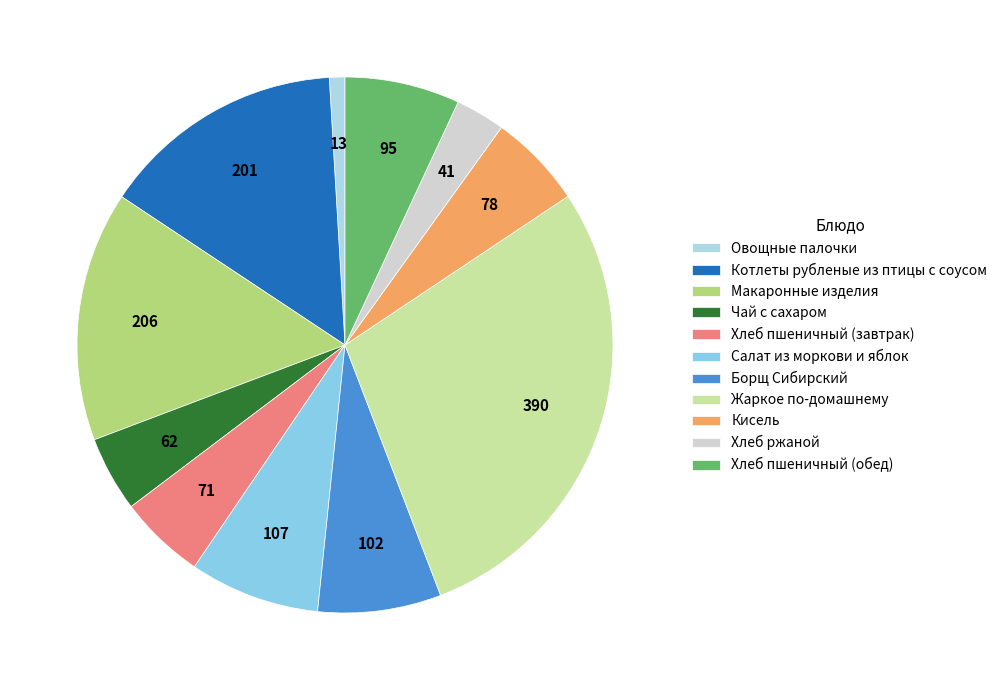

To the nearest percent, what is the difference between the Хлеб пшеничный (обед) and Хлеб ржаной slice percentages?

4%